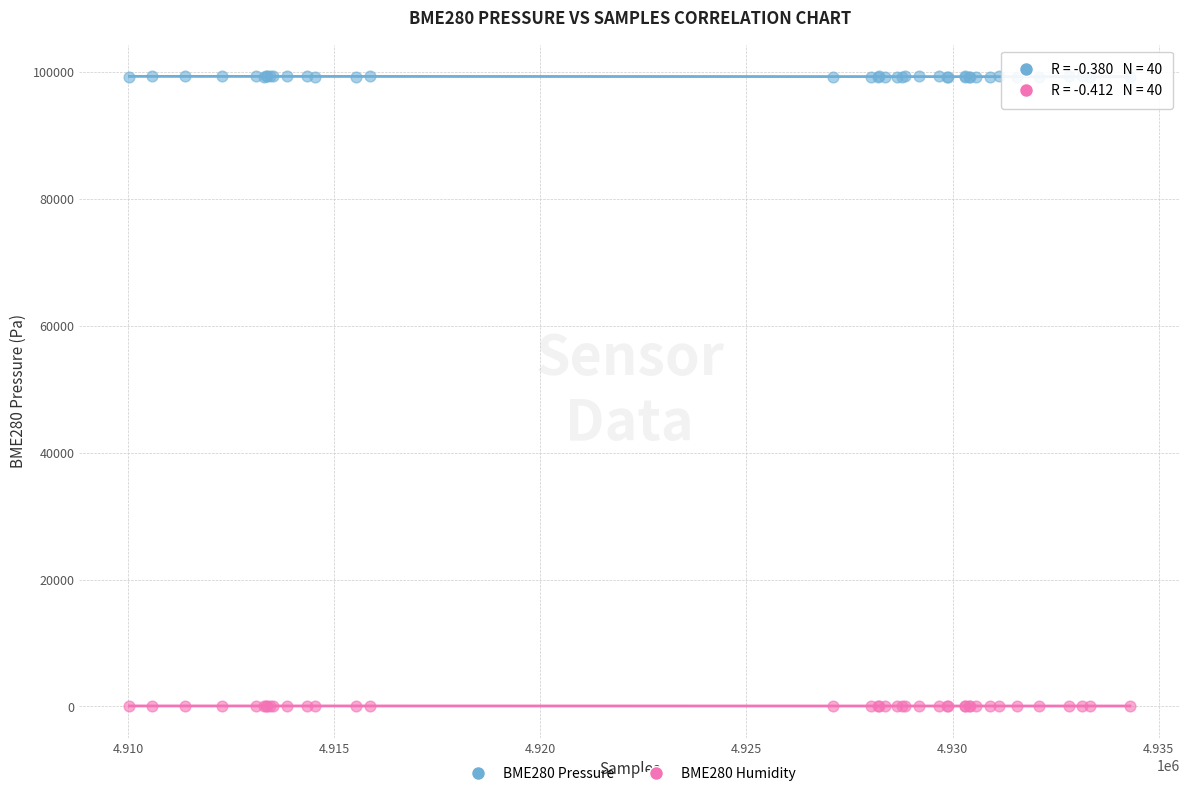

Which series reaches the maximum Y coordinate?

BME280 Pressure